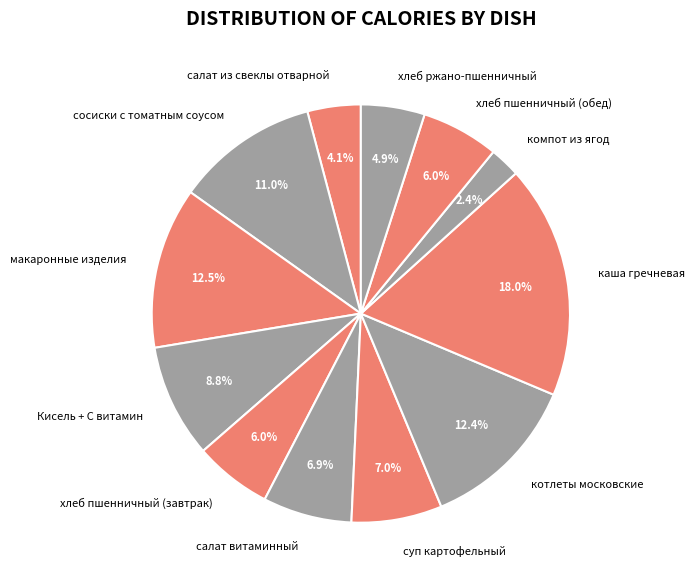

Count the number of slices in the pie.

12